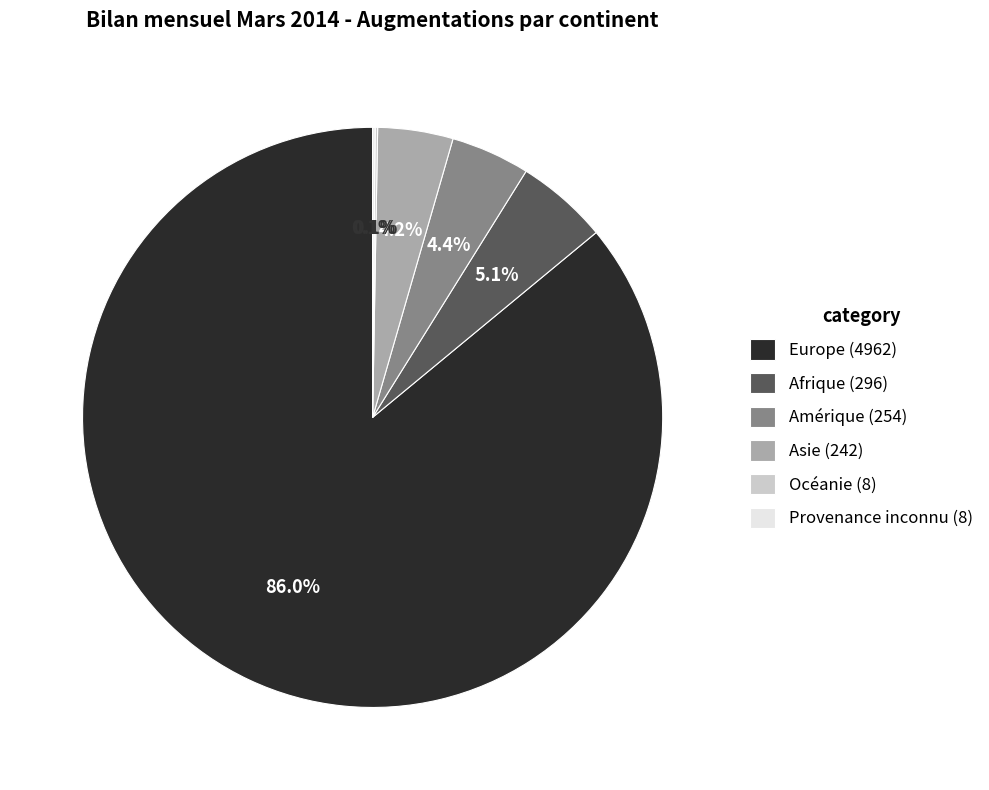

What is the largest slice in the pie chart?

Europe